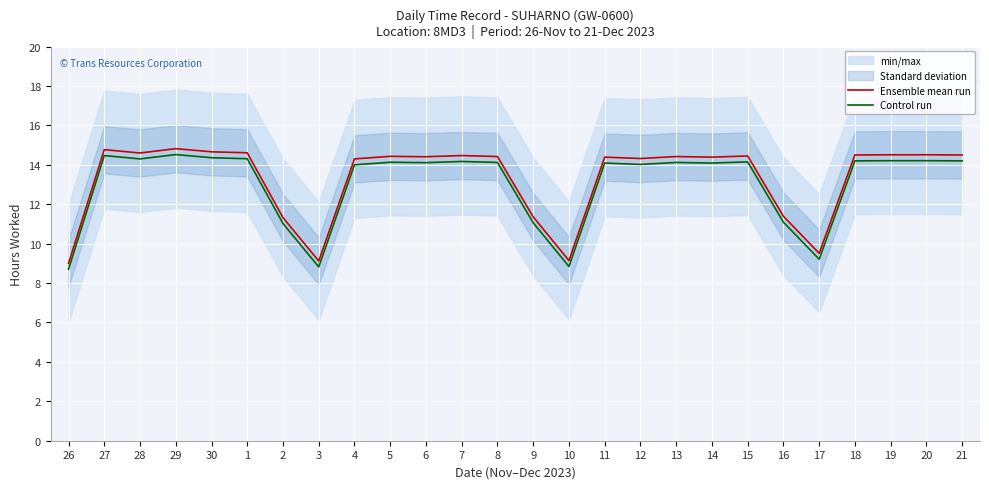

At how many categories does at least one series exceed 11?

22